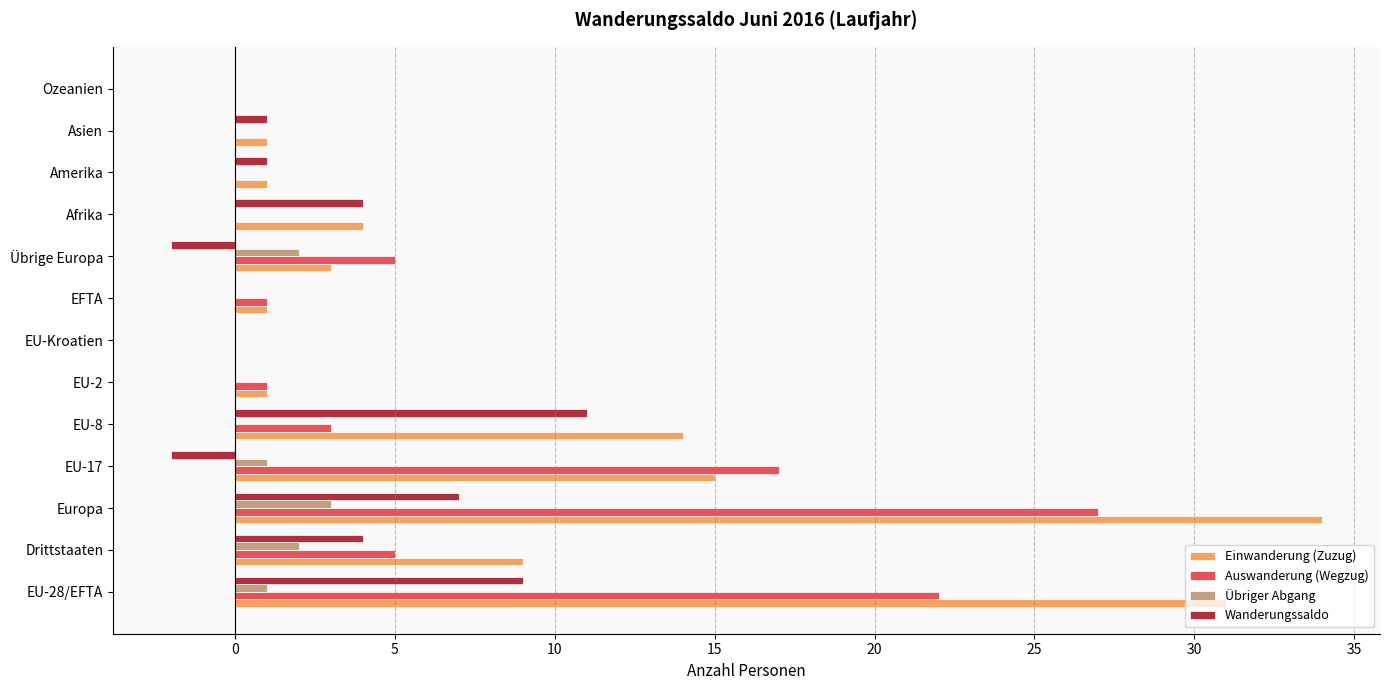

Which series changed the most between Drittstaaten and Amerika?

Einwanderung (Zuzug)